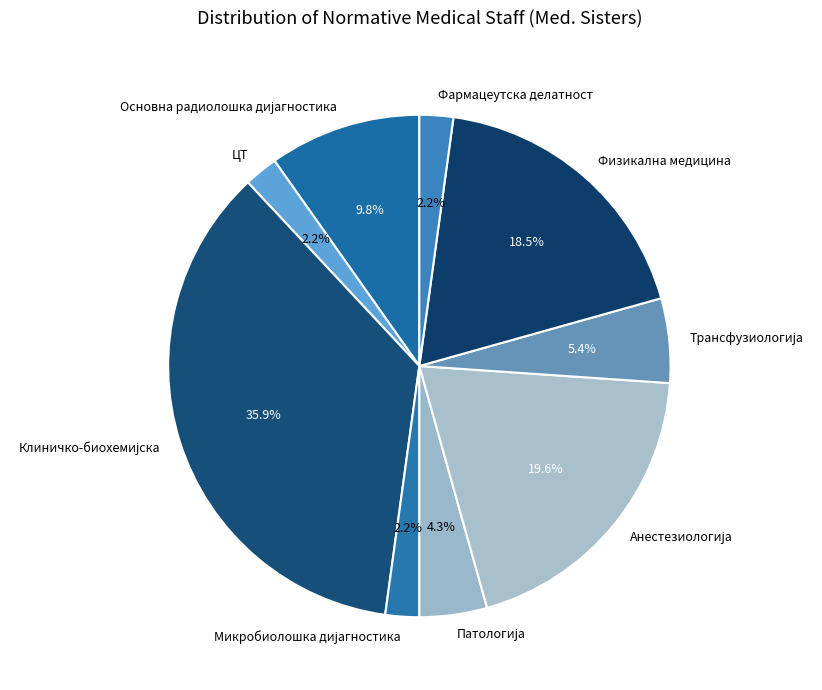

Is there any slice that represents more than half of the pie?

No